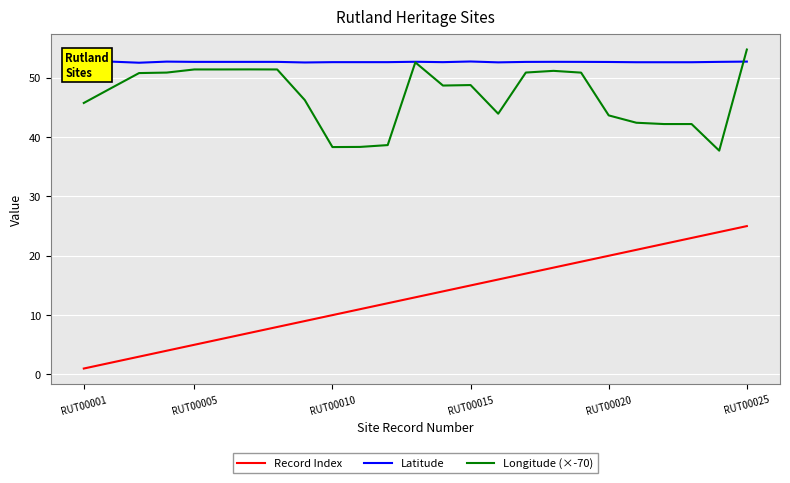

Which series has the largest total across all categories?

Latitude